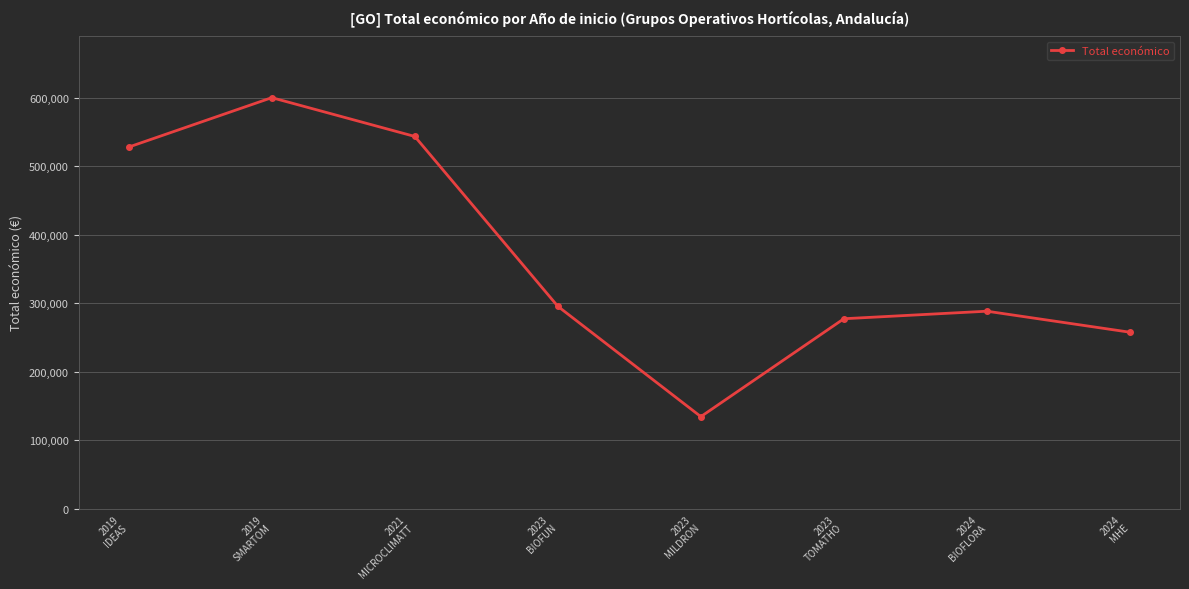

What position from the right is 2024
MHE?

1